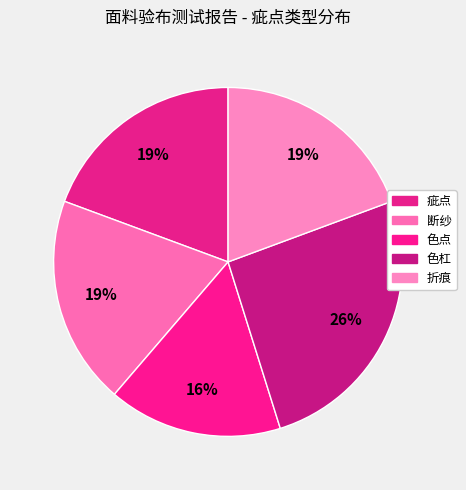

Does 疵点 account for over 50% of the chart?

No